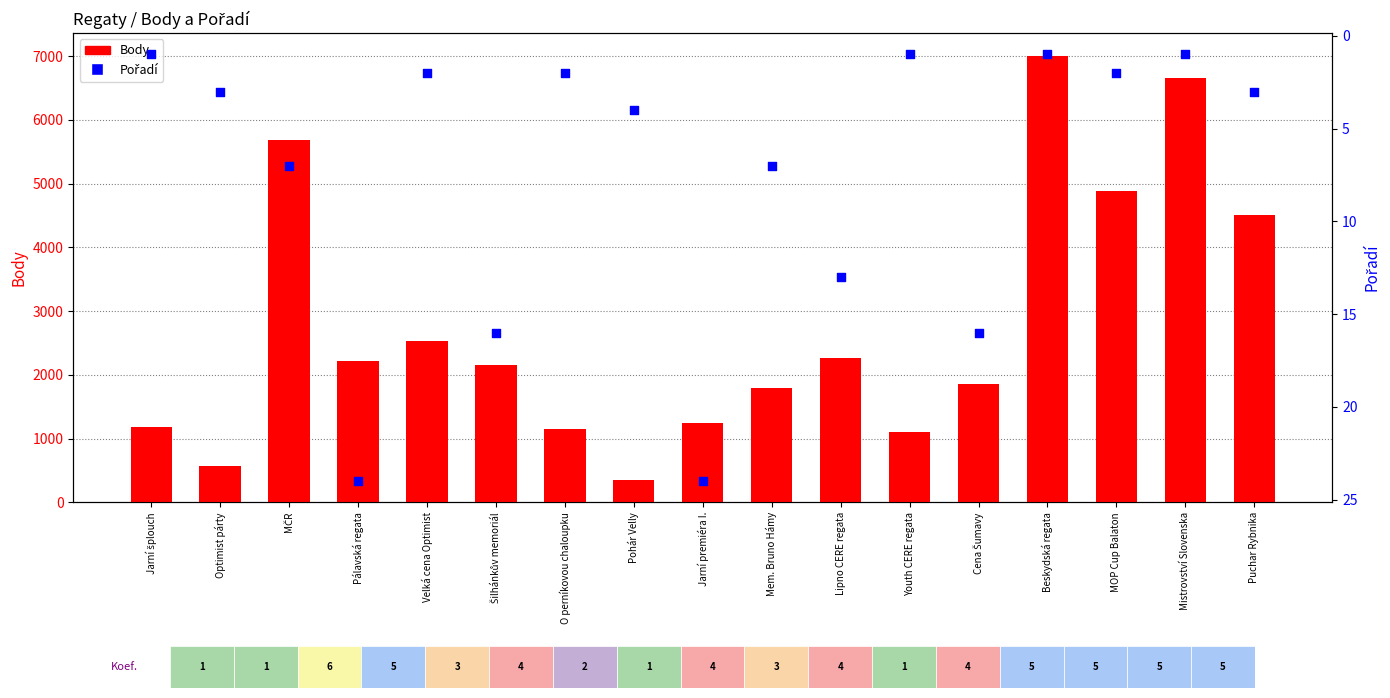

What is the total value across all series at O perníkovou chaloupku?

1158